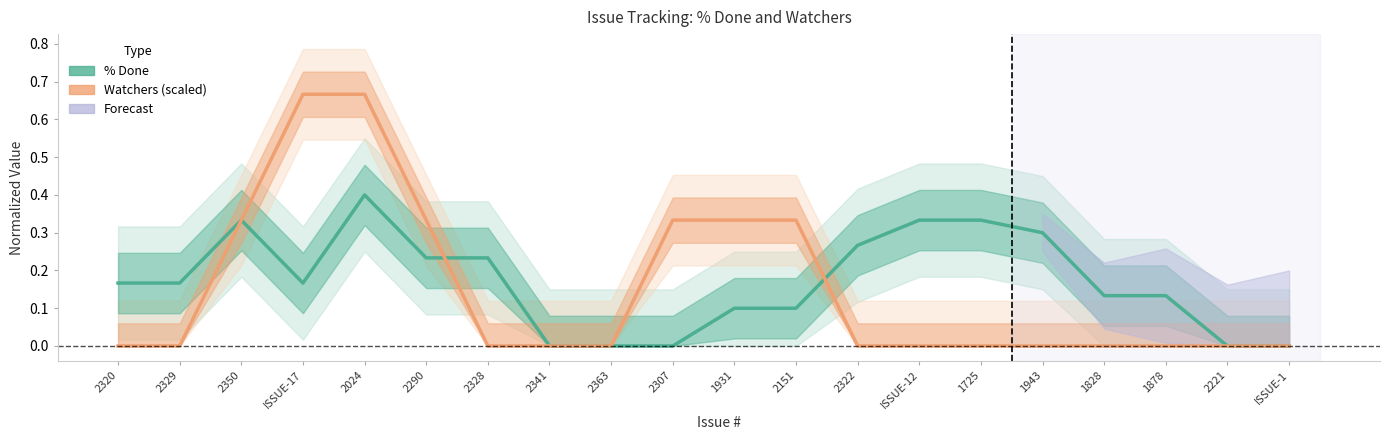

What is the label of the 4th point from the left?

ISSUE-17